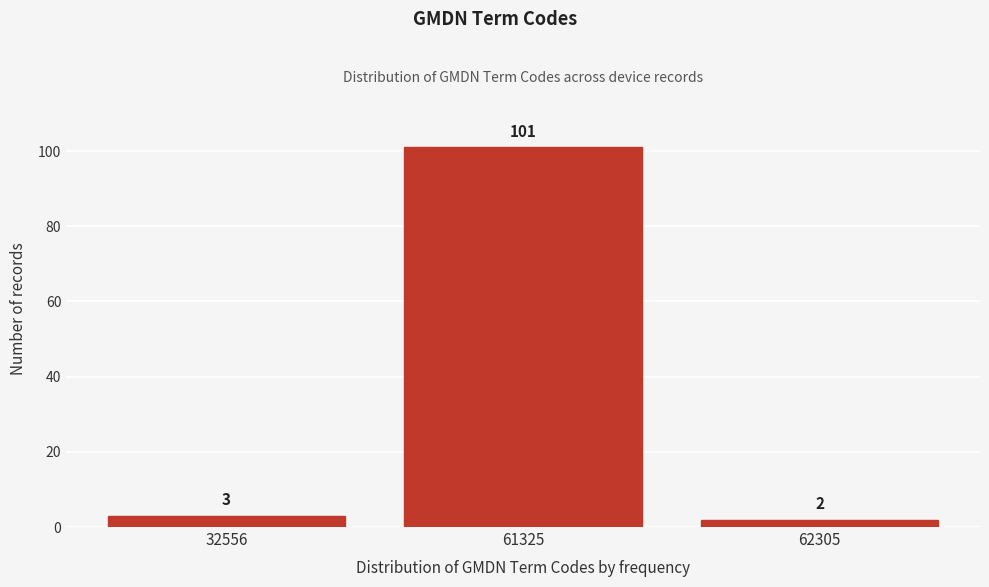

Reading right to left, transcribe all the data shown in this chart.

62305=2	61325=101	32556=3